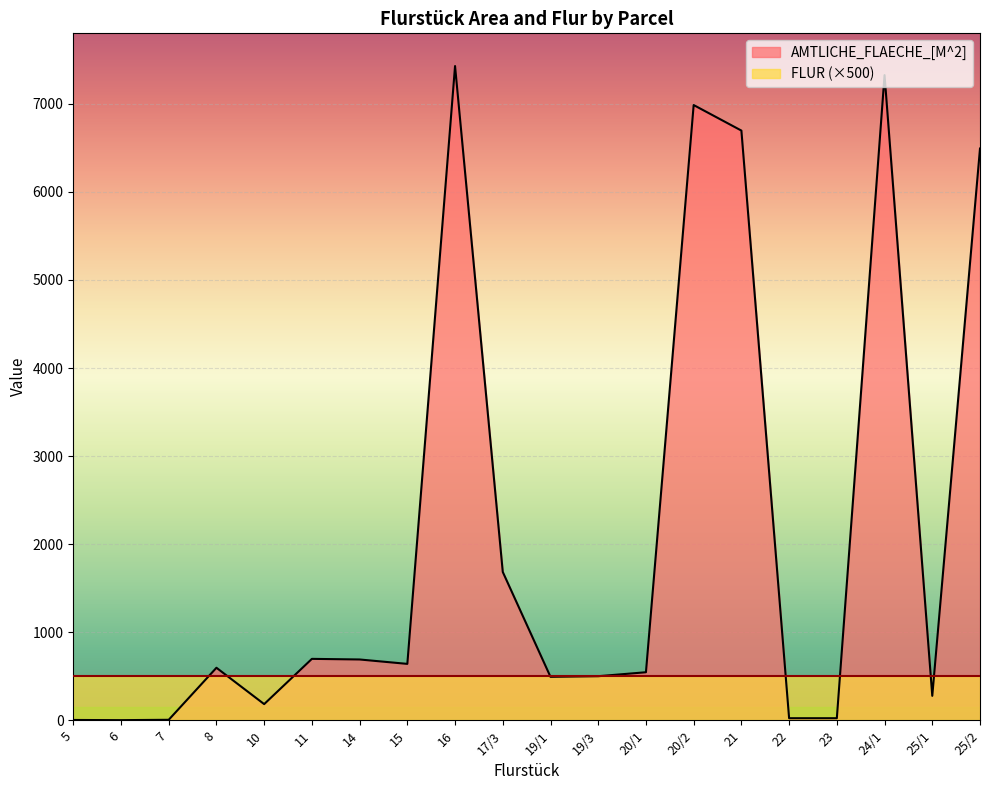

What is the label of the 6th point from the left?

11